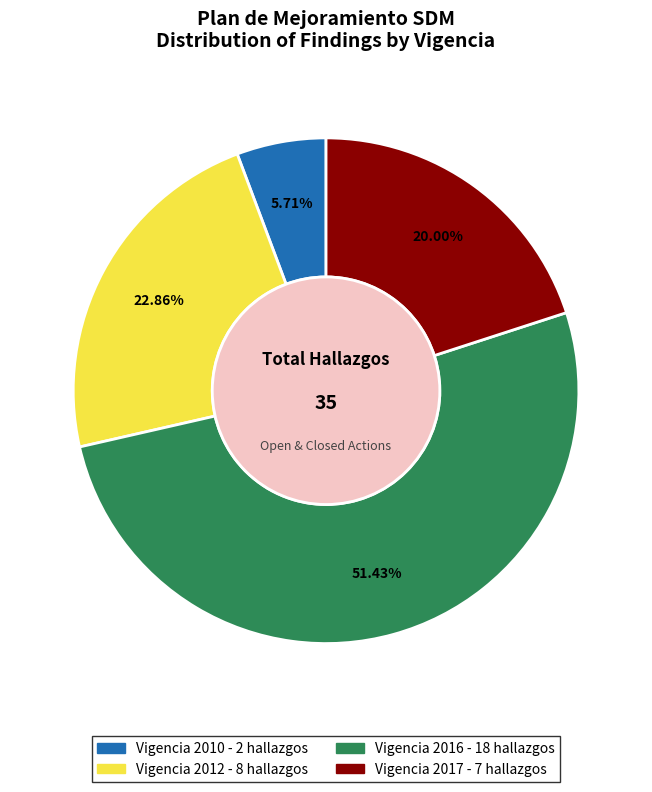

Is there a majority slice in this chart?

Yes